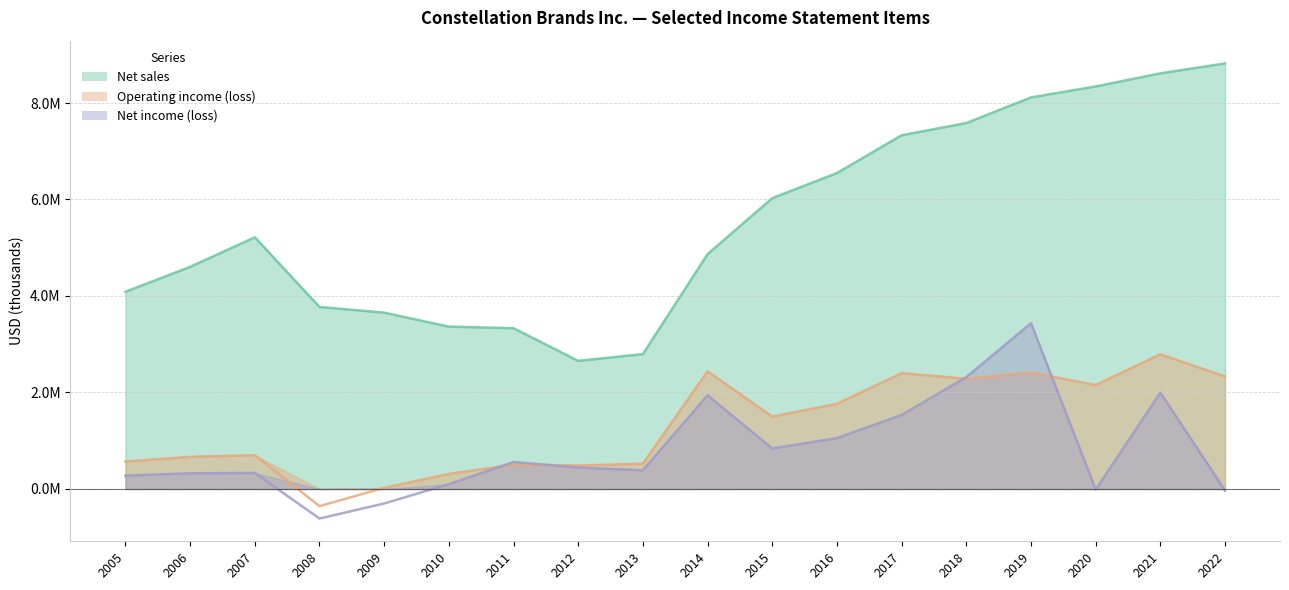

True or false: Net income (loss) has a value of -40400 at 2022.

True